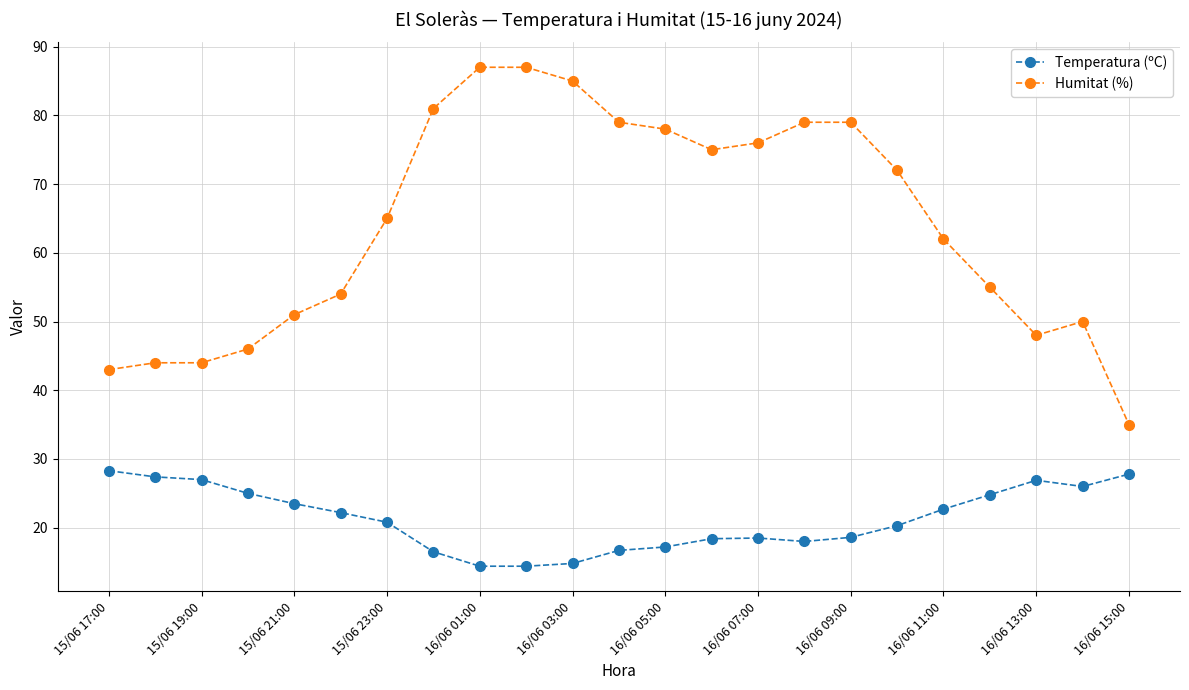

True or false: Humitat (%) has more than 0 interior local peaks.

True